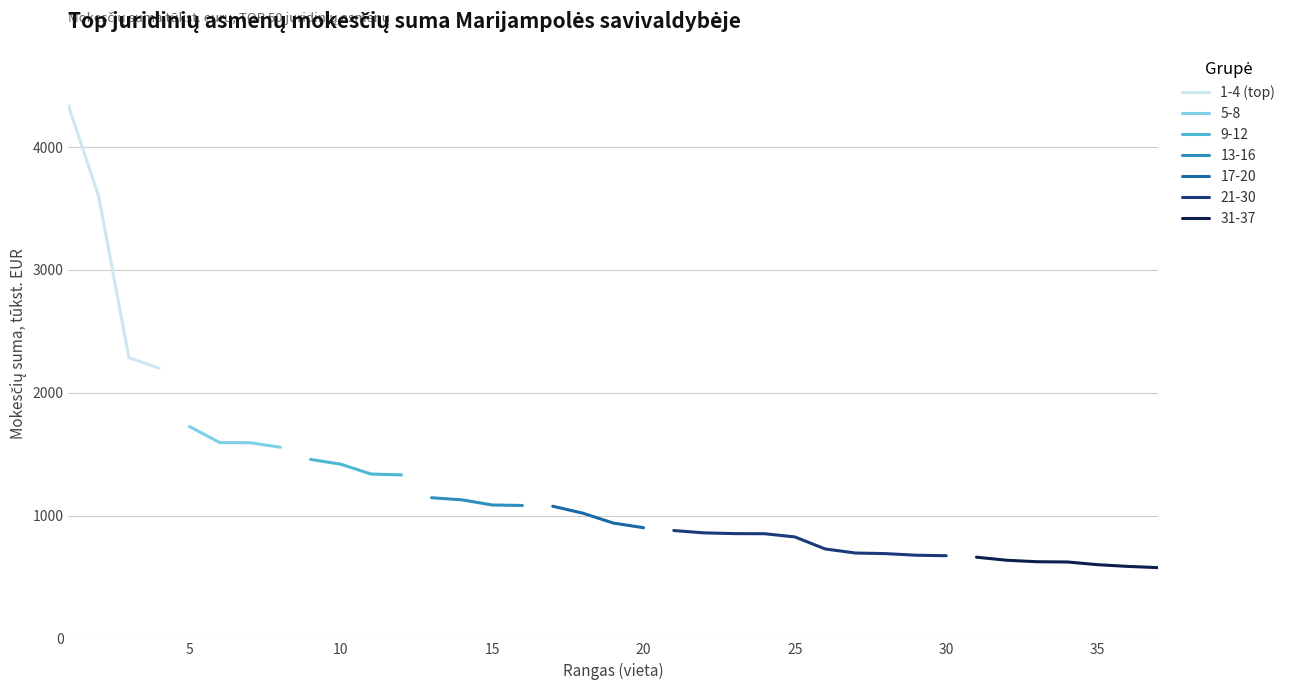

What is the lowest value of the 1-4 (top) series?

2200